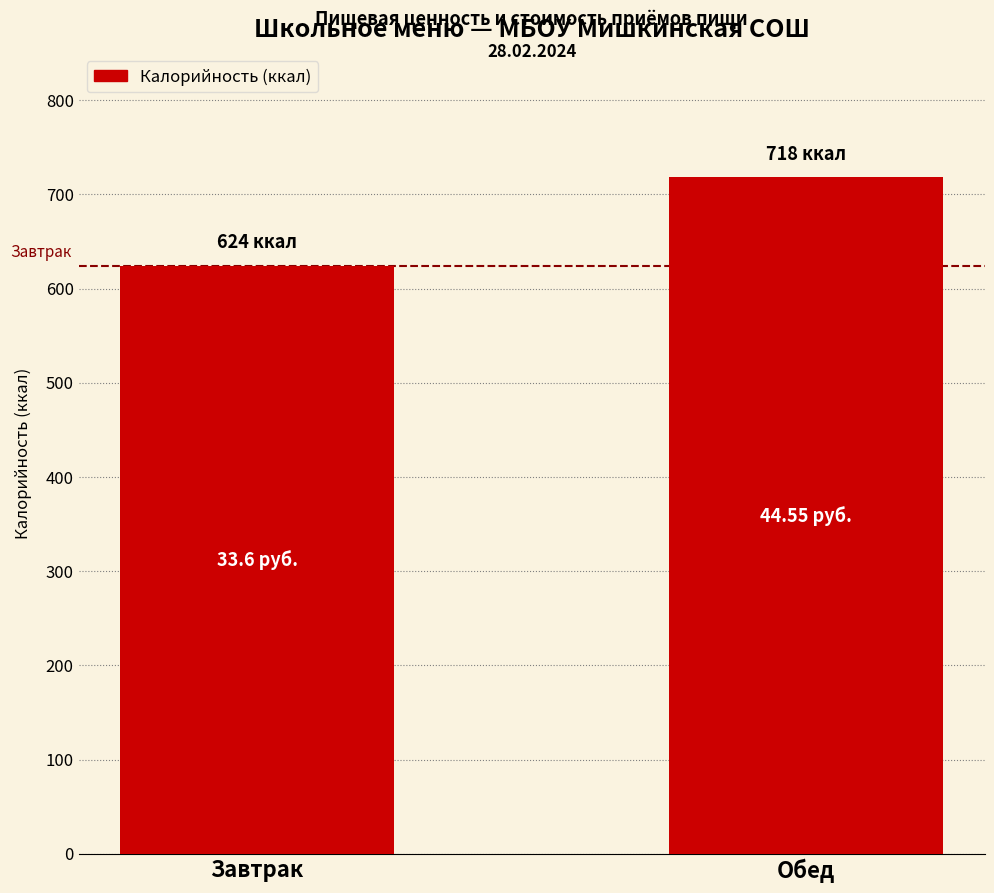

Are the bars grouped side by side (vs. stacked)?

No